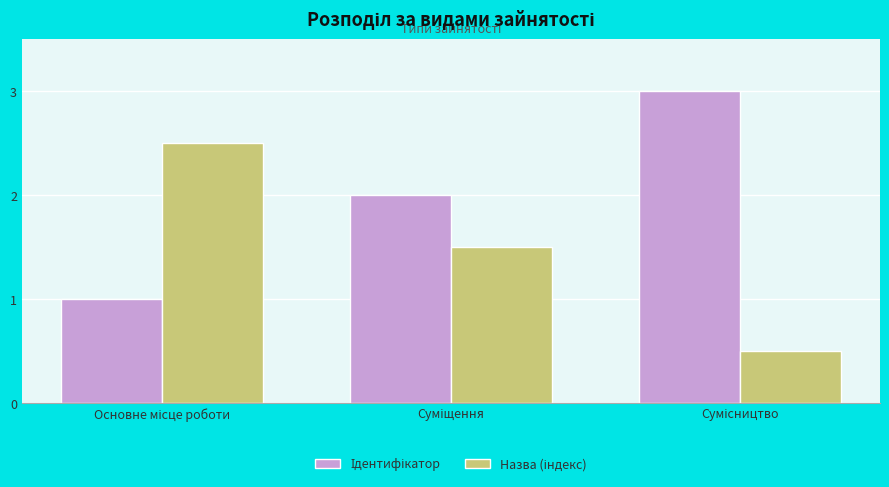

What is the maximum value shown in the chart?

3.0